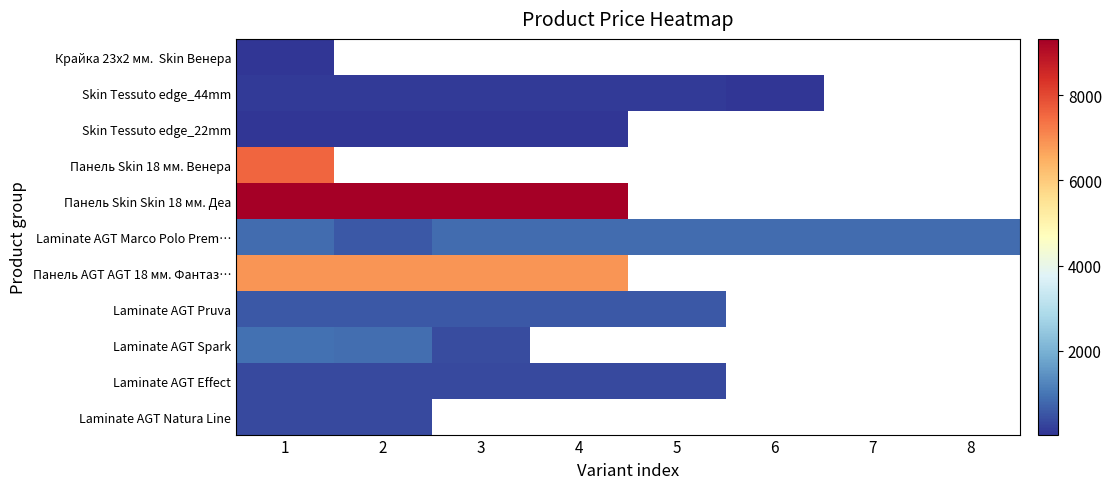

At which label does Skin Tessuto edge_22mm reach its minimum?

1